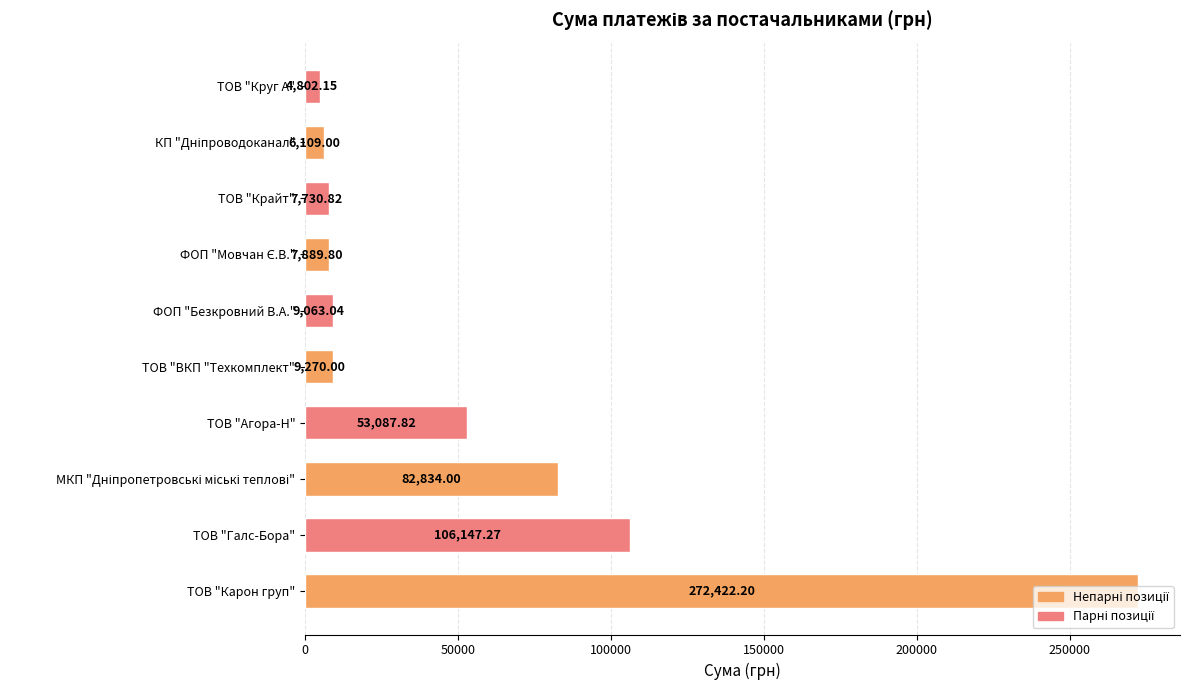

Which category has the highest value across all series?

ТОВ "Карон груп"